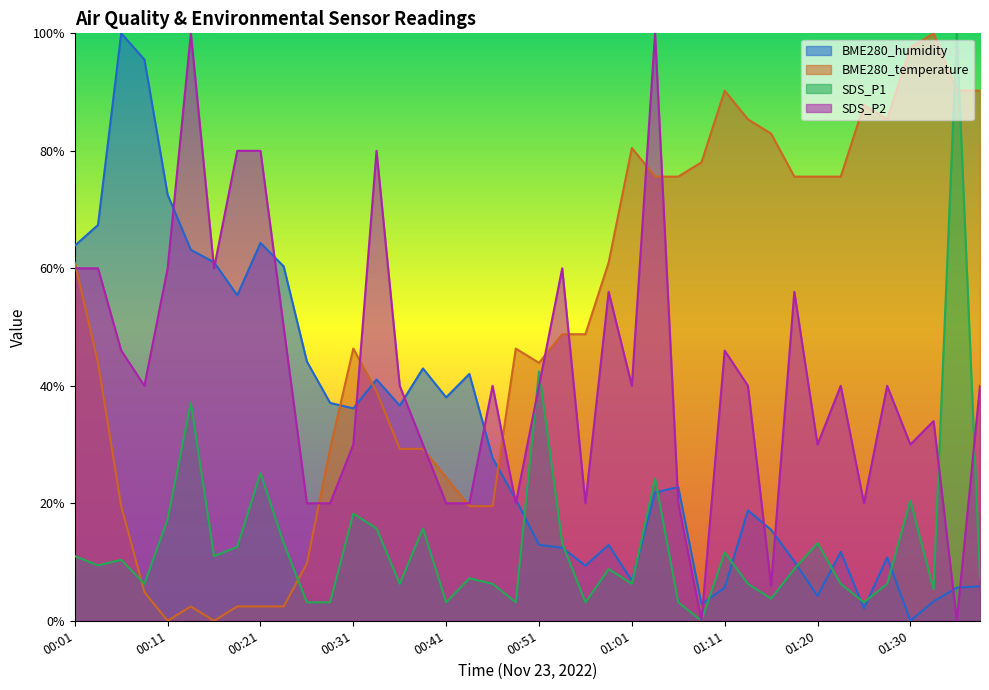

How many data points in SDS_P1 are above 0?

39